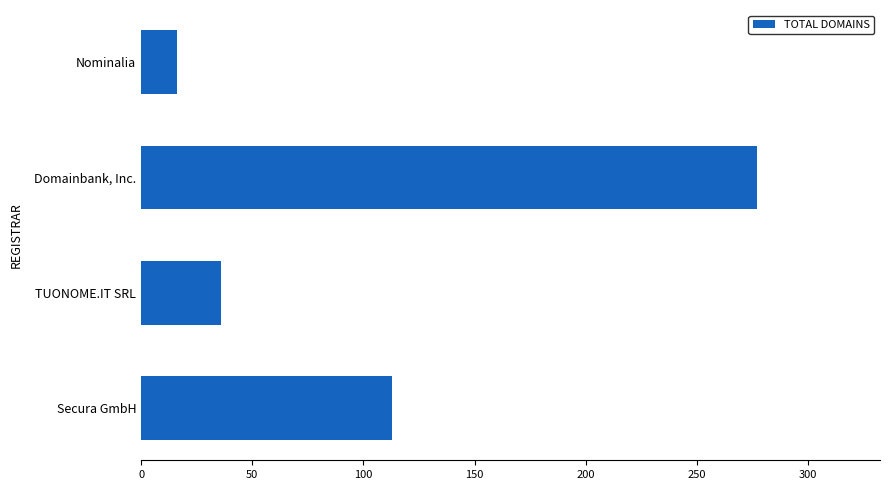

The value at Secura GmbH is 31. True or false?

False